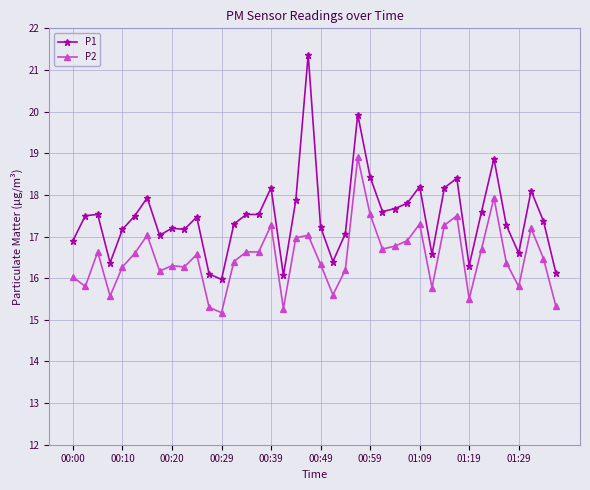

Which series has the largest range (max minus min)?

P1